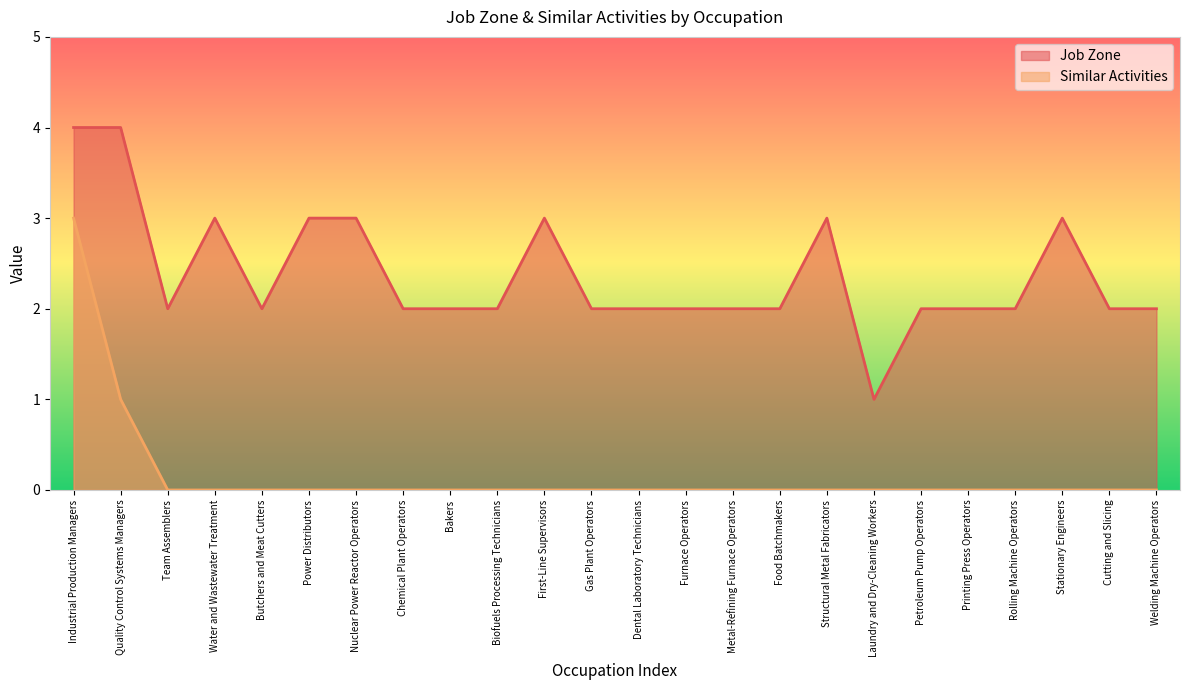

True or false: Similar Activities has a value of 0 at Structural Metal Fabricators.

True